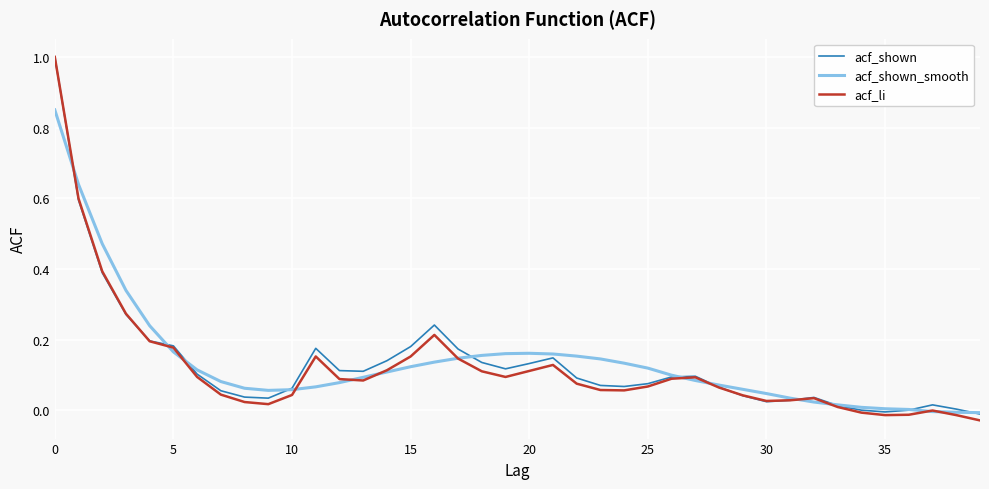

Count the number of data series in this chart.

3